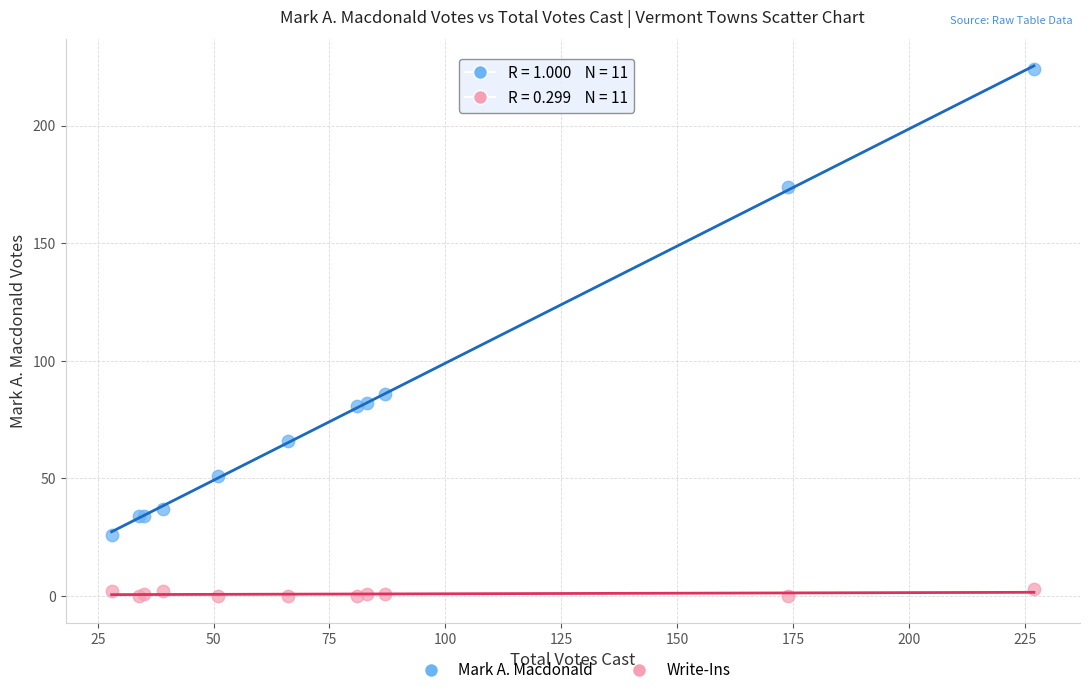

Which series contains the lowest Y value?

Write-Ins